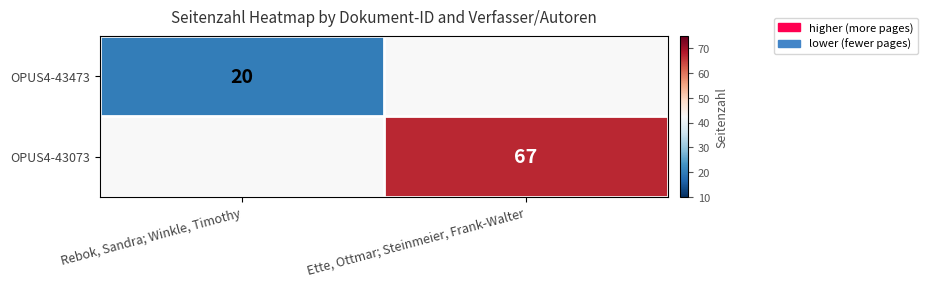

The value of OPUS4-43073 at Ette, Ottmar; Steinmeier, Frank-Walter is 67. True or false?

True